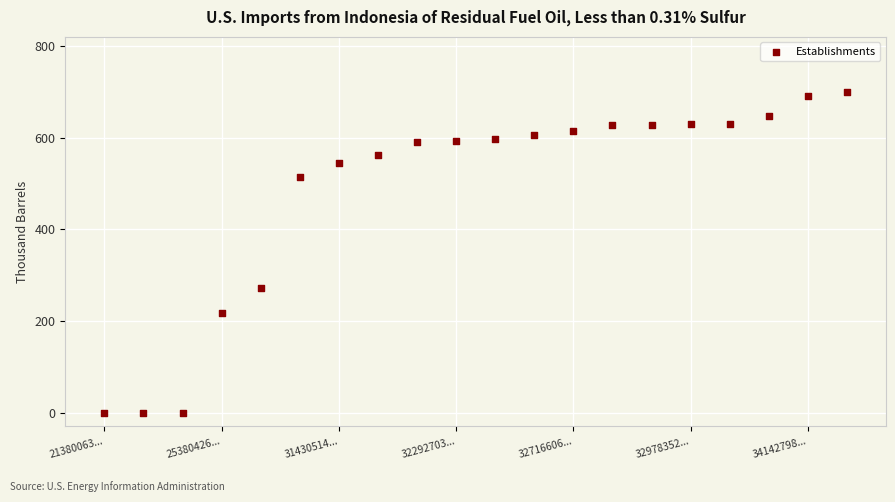

What Y value in the scatter plot is closest to 350?

271.1